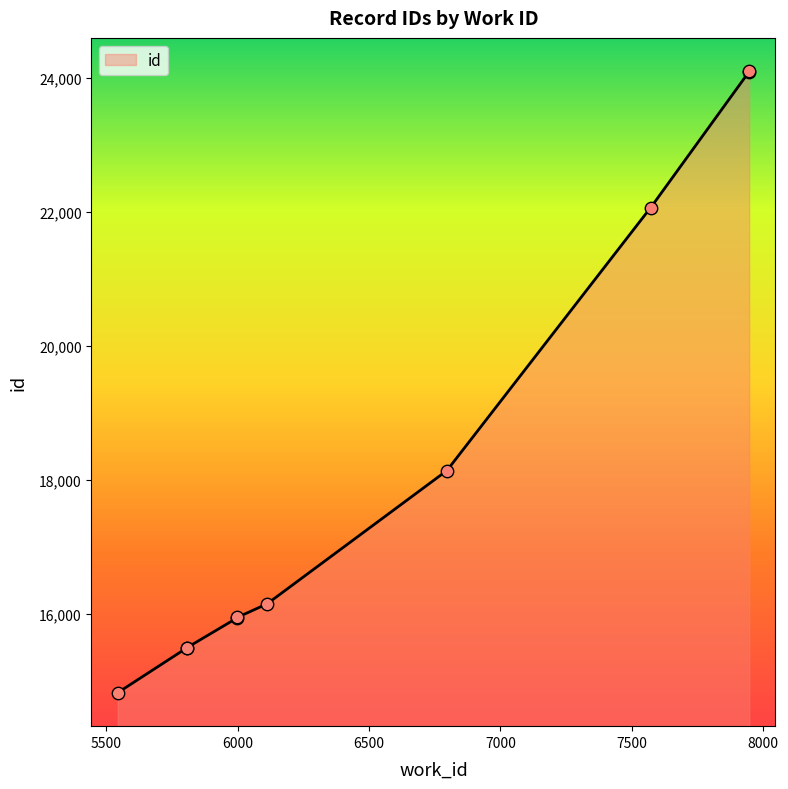

Which has a higher value, 7571 or 7946?

7946